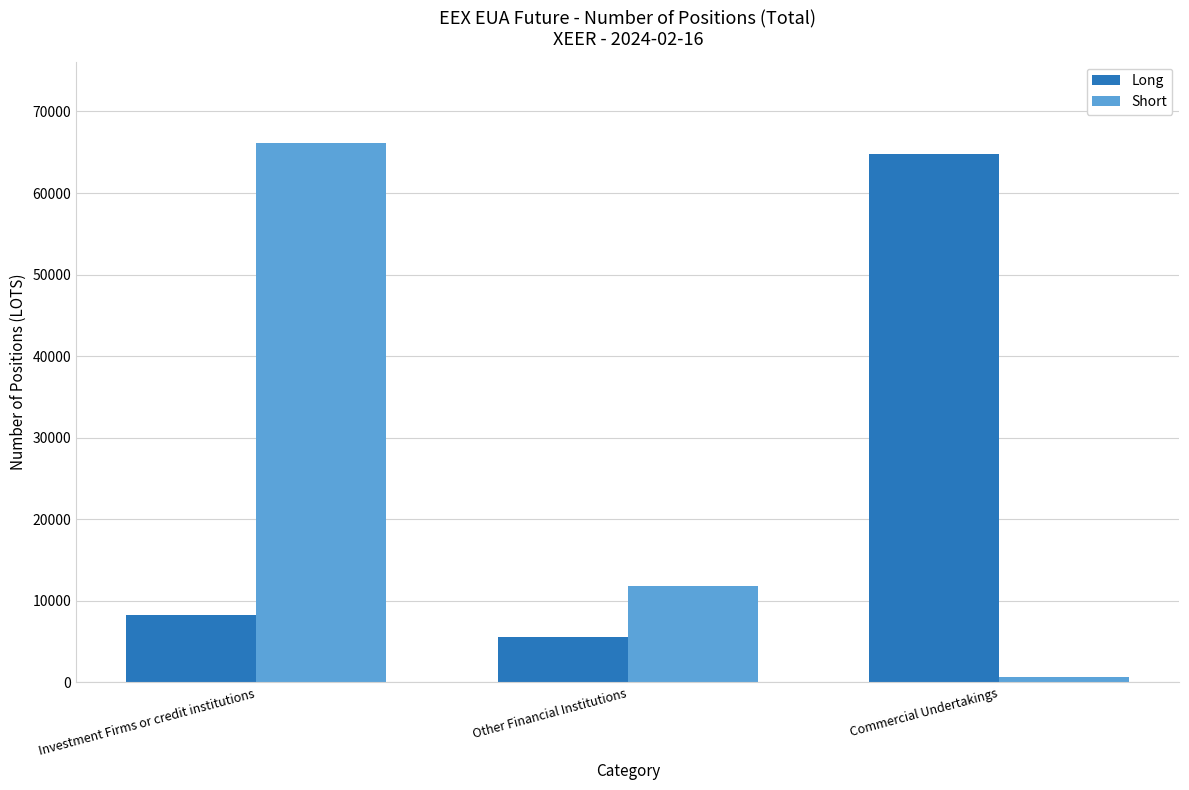

At how many categories does at least one series exceed 4011?

3